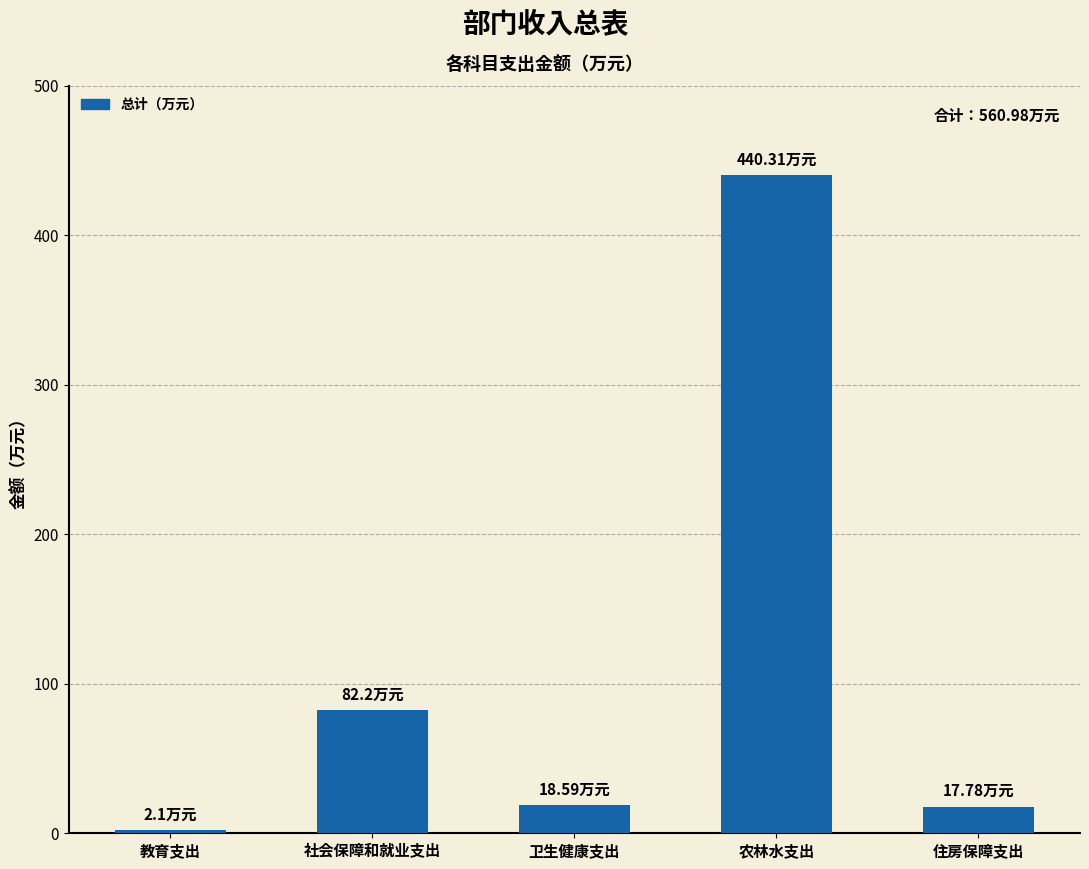

What is the label of the 4th bar from the right?

社会保障和就业支出